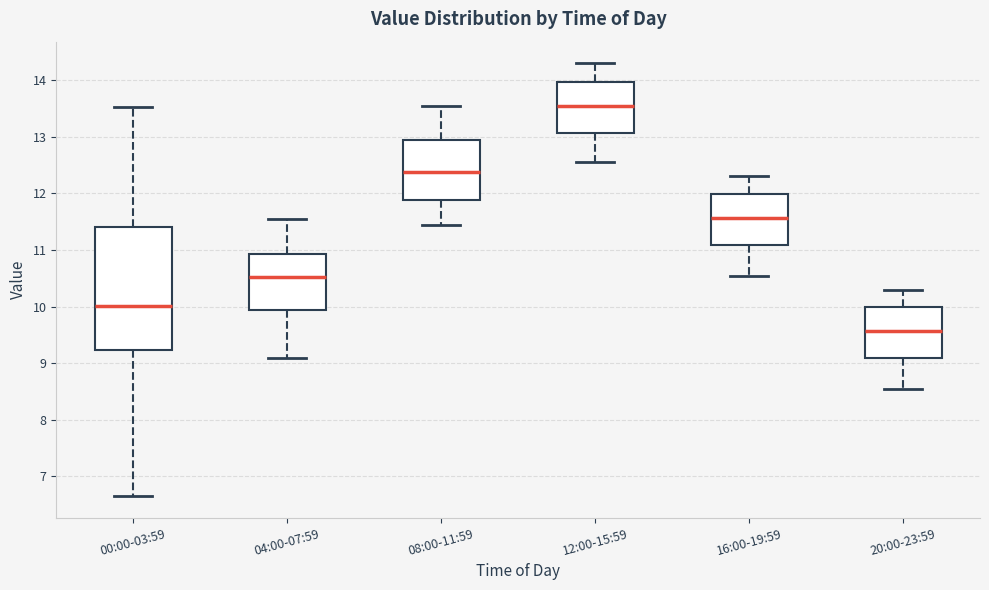

Which box is the tallest, from its lower edge to its upper edge?

00:00-03:59